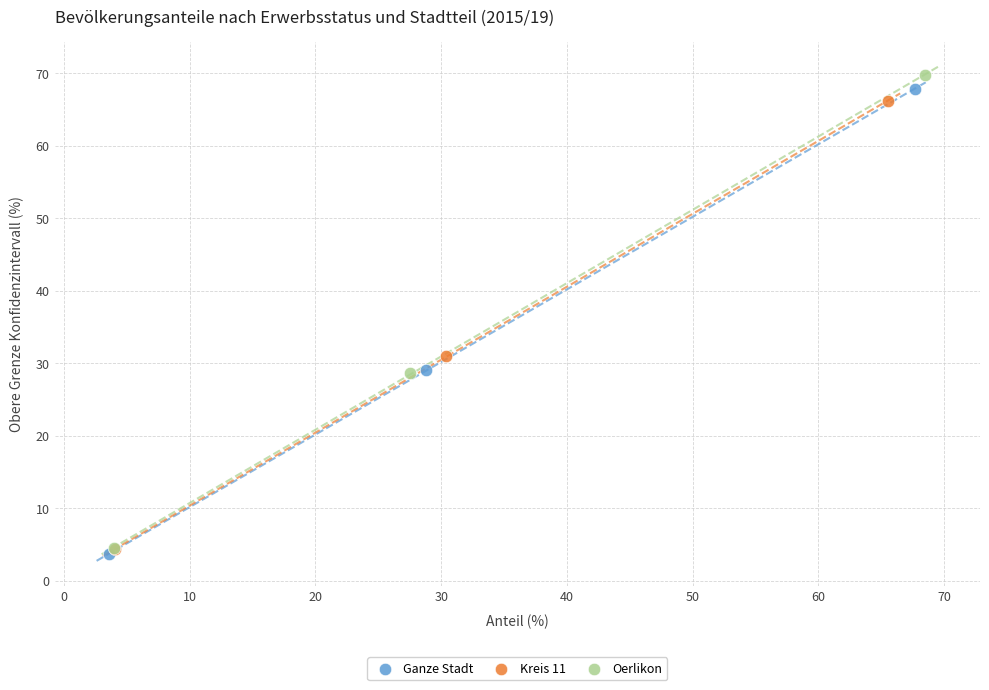

Which series has the widest spread of Y values?

Oerlikon